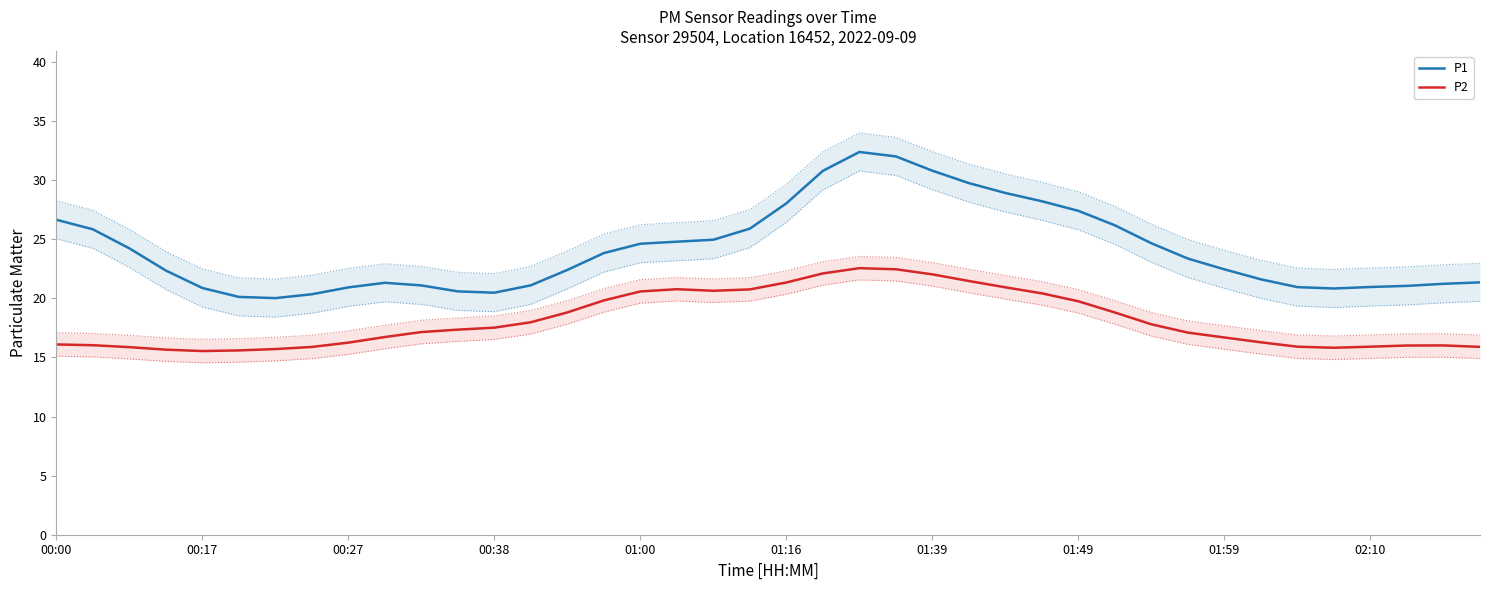

Rank the series by their maximum value, from lowest to highest.

P2, P1